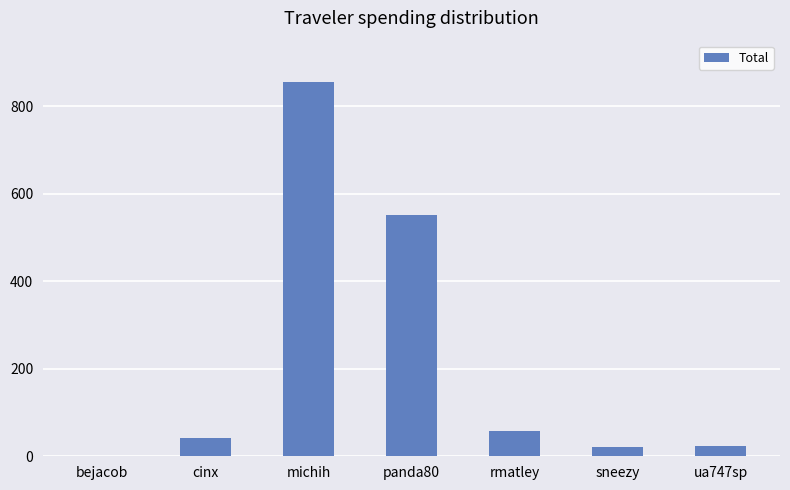

The value at michih is 856.5. True or false?

True